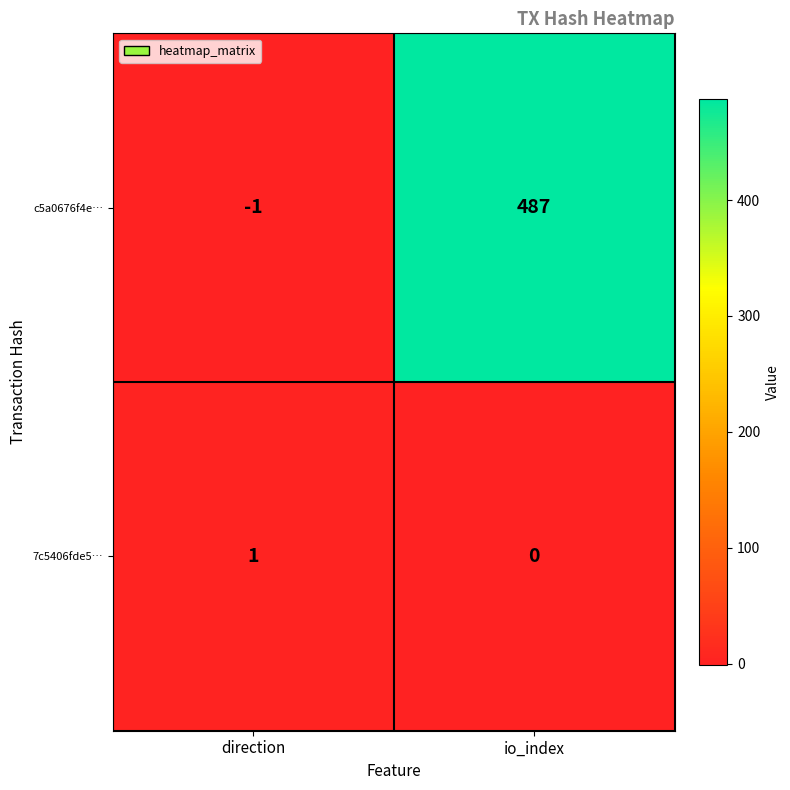

Reading left to right, what are all the values shown in this chart?

c5a0676f4e…: direction=-1	io_index=487
7c5406fde5…: direction=1	io_index=0